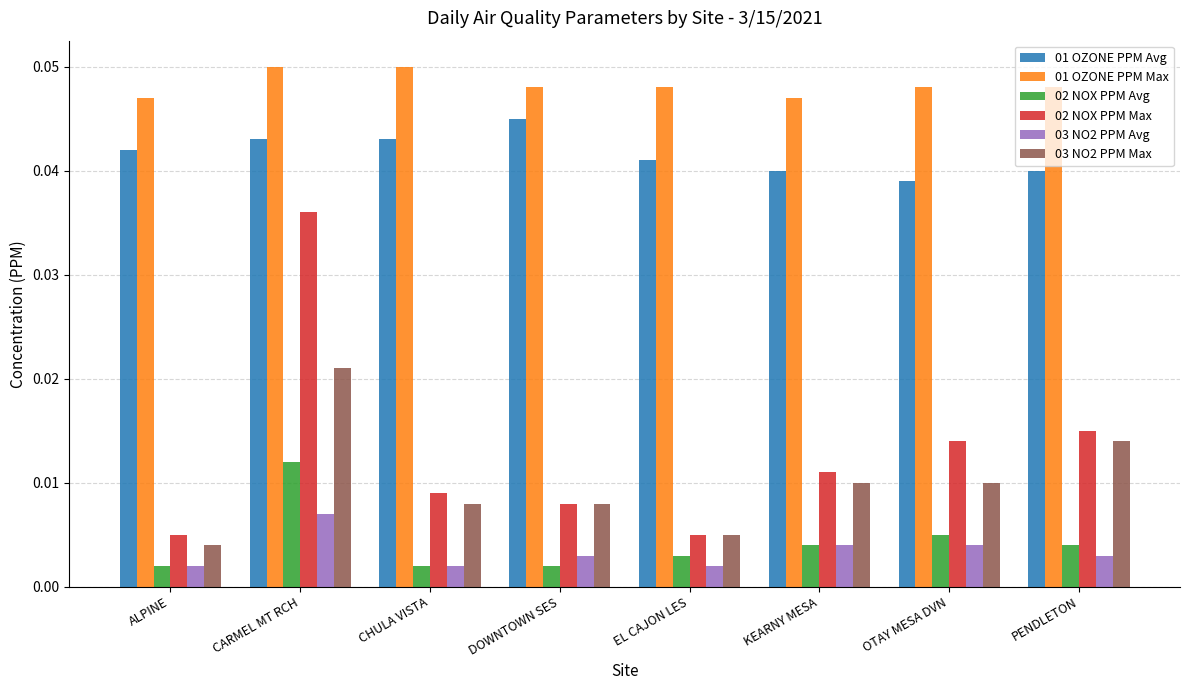

Rank the series by their maximum value, from highest to lowest.

01 OZONE PPM Max, 01 OZONE PPM Avg, 02 NOX PPM Max, 03 NO2 PPM Max, 02 NOX PPM Avg, 03 NO2 PPM Avg